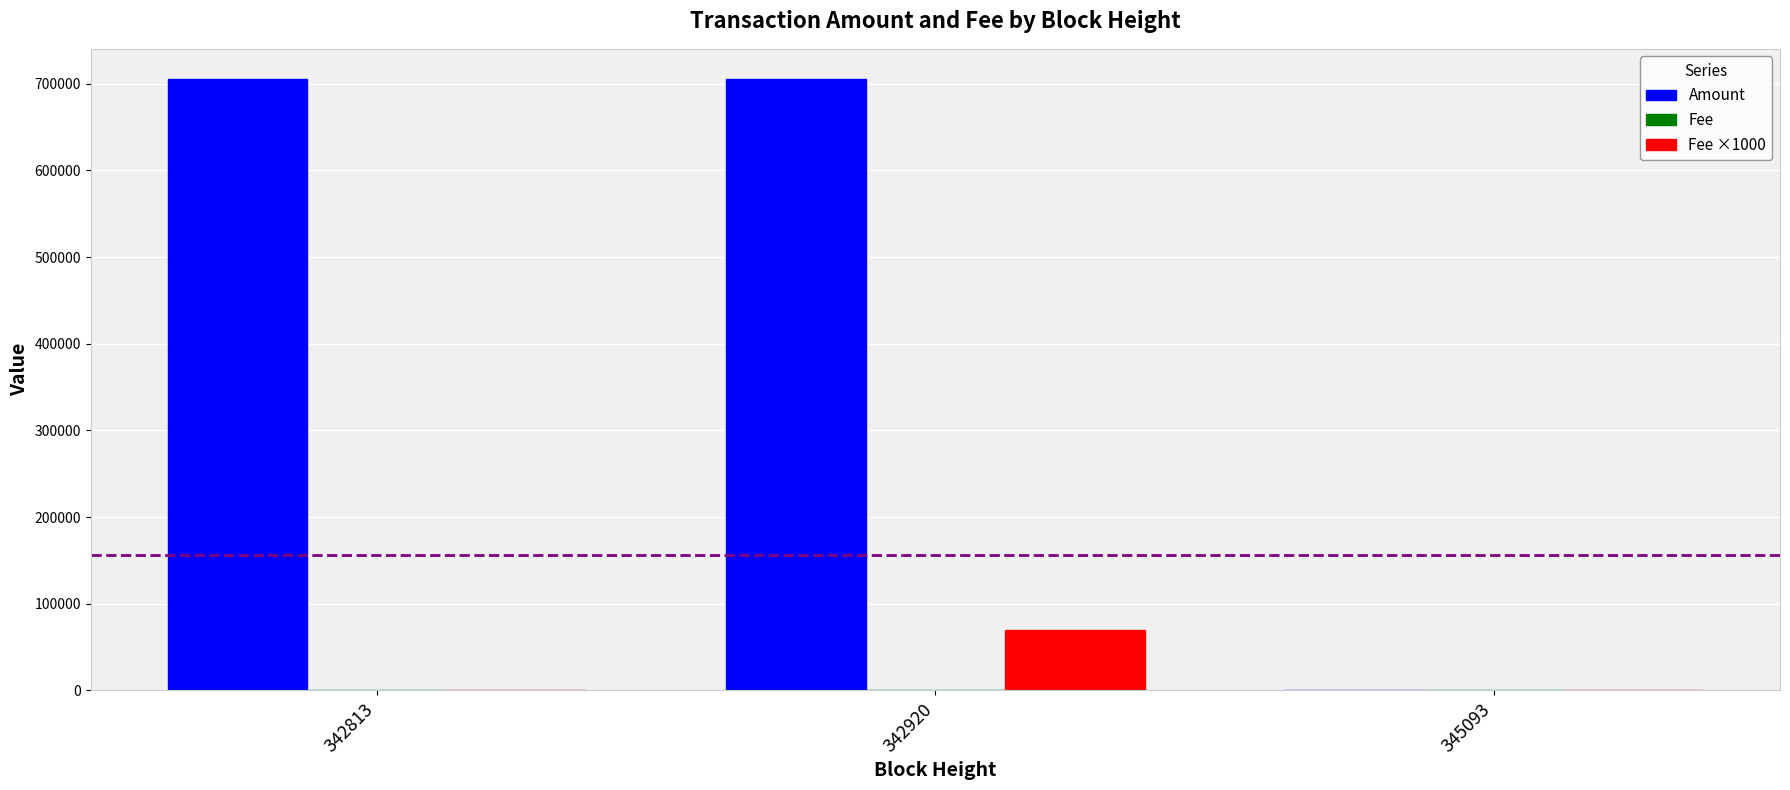

At which category is the sum across all series the highest?

342920